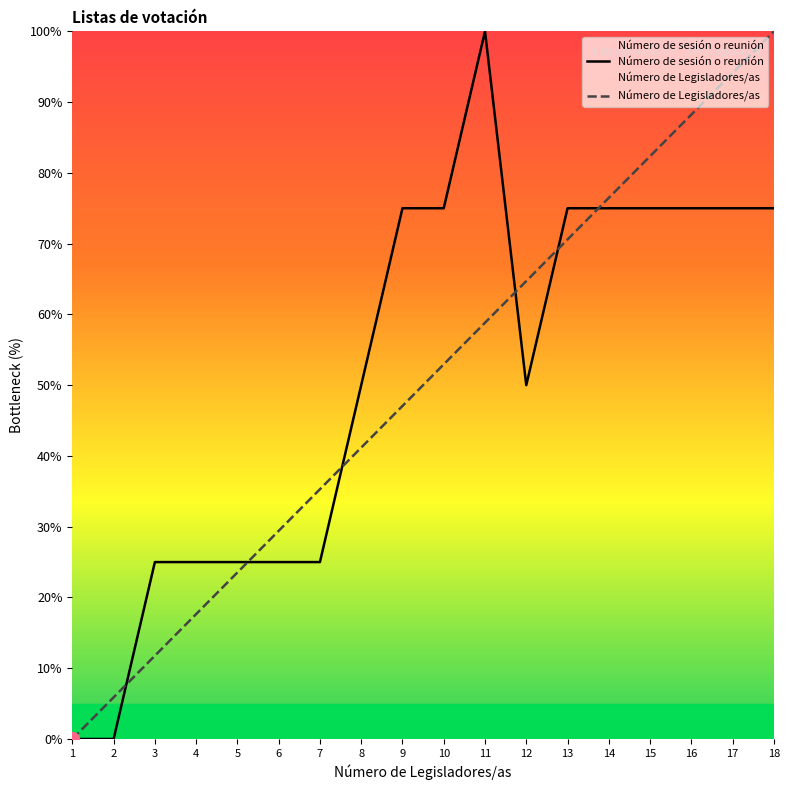

How many interior local valleys does the Número de sesión o reunión series have?

1